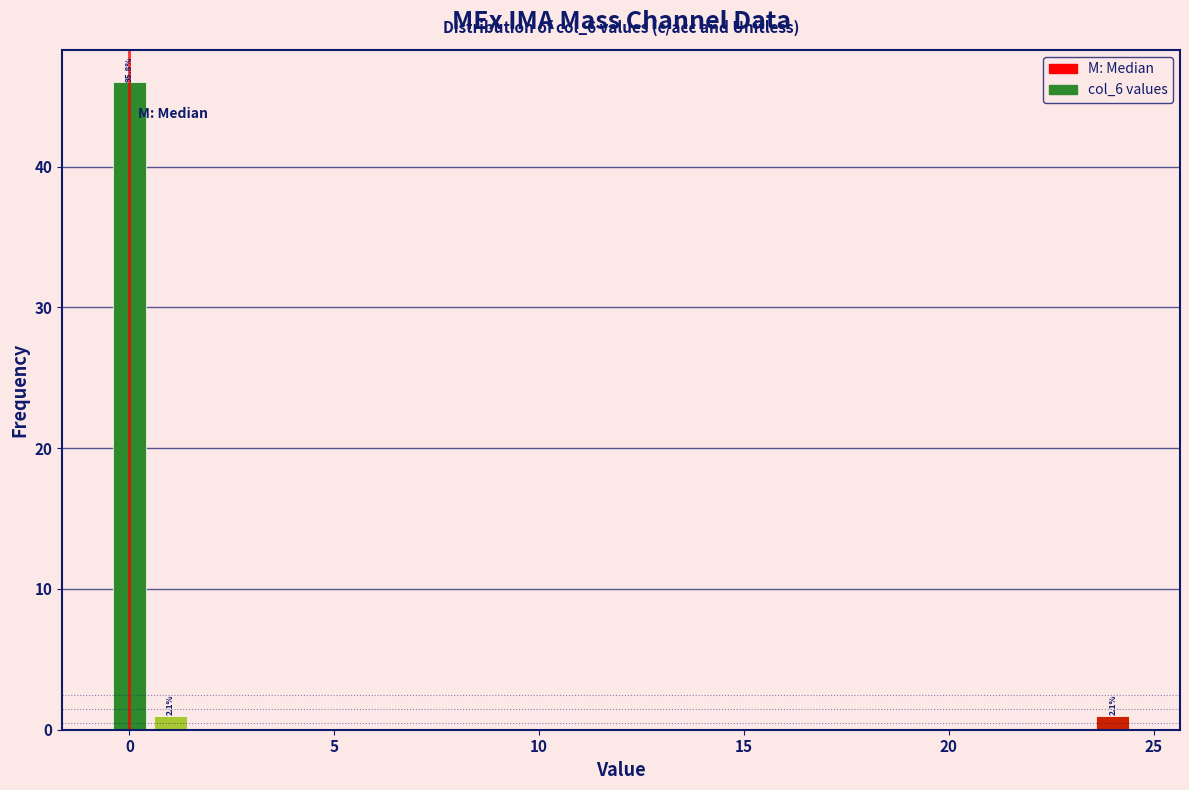

Around what value on the x-axis is the tallest bar? Give the approximate position of its centre, as read against the axis.

0.0